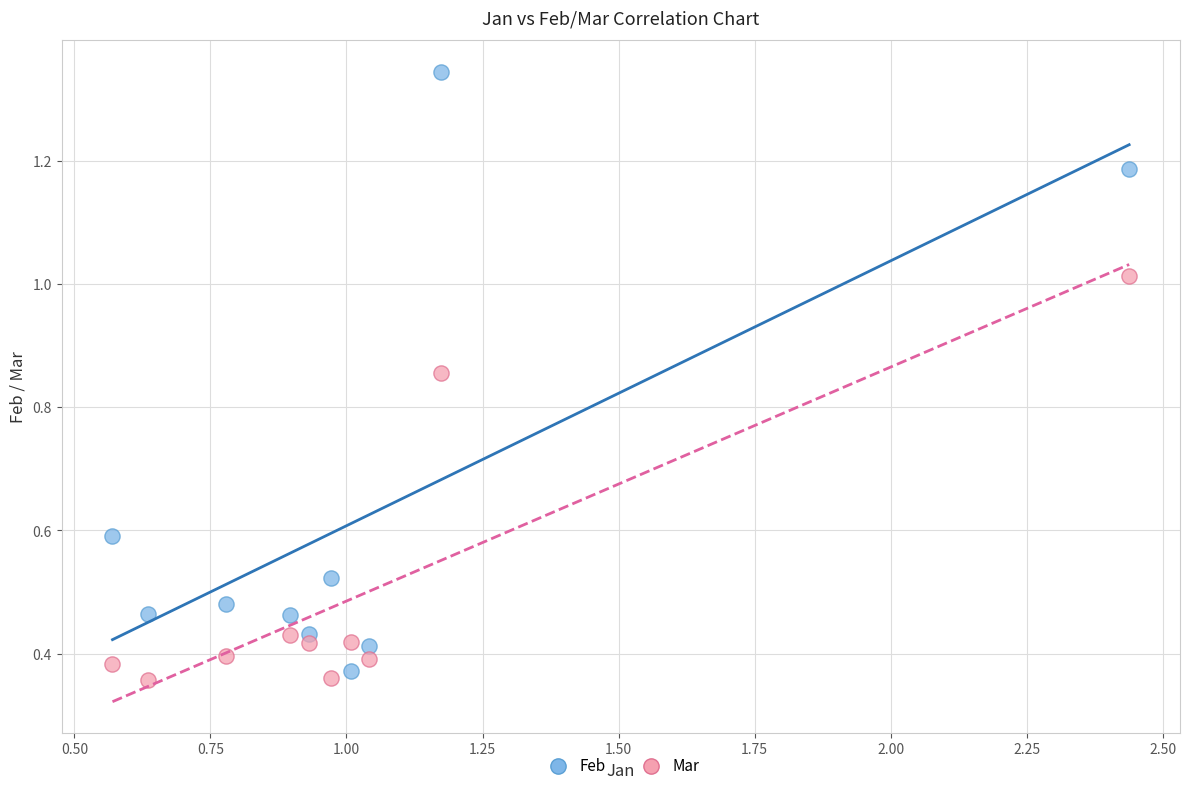

Which series has the widest spread of Y values?

Feb